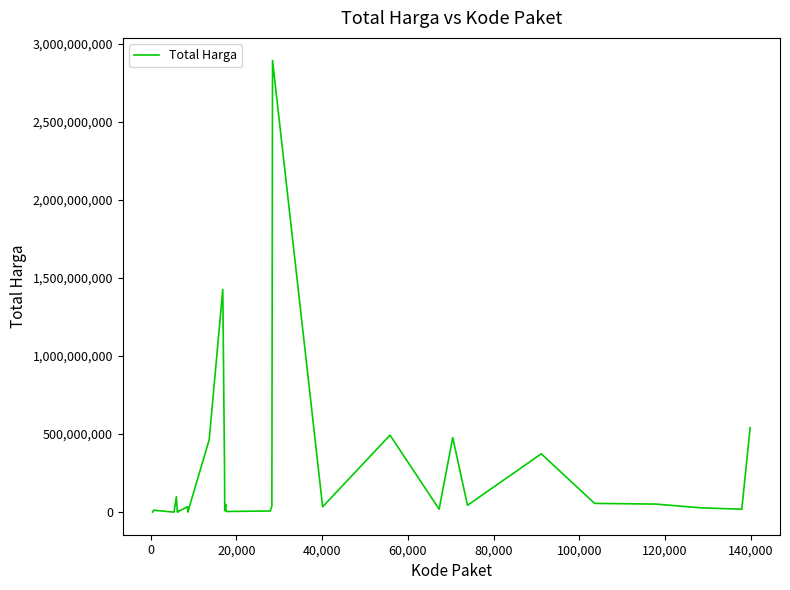

What is the greatest value displayed?

2892122000